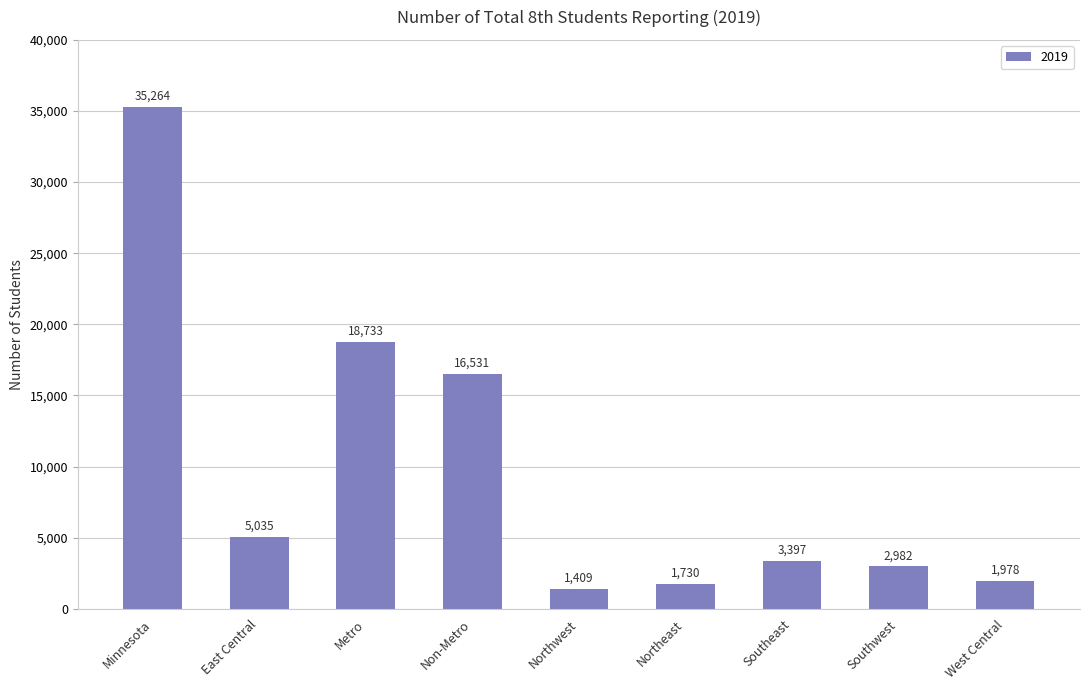

Does the chart contain any negative values?

No